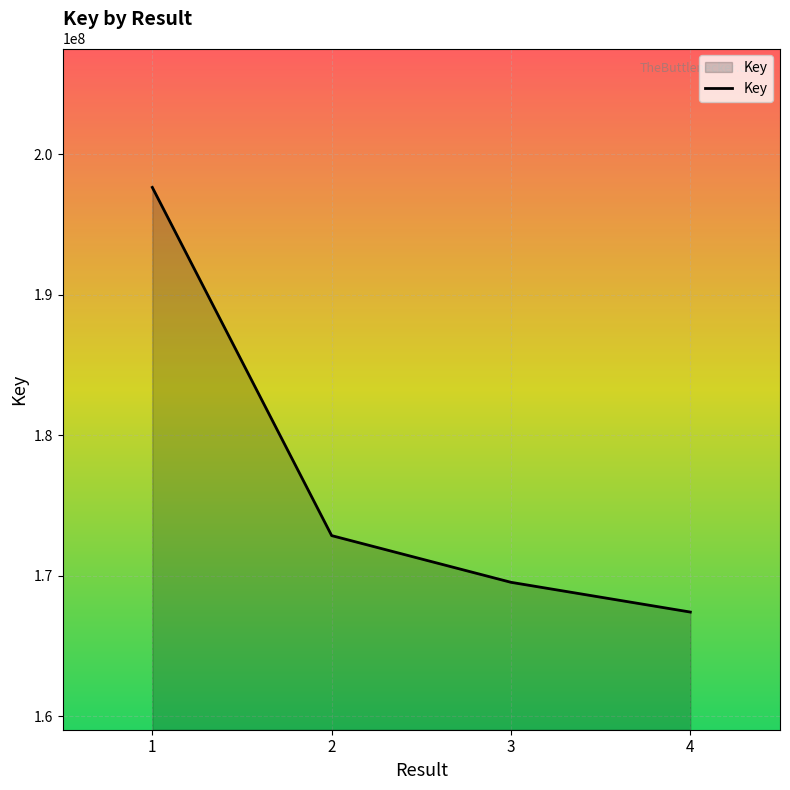

Which has a higher value, 1 or 4?

1